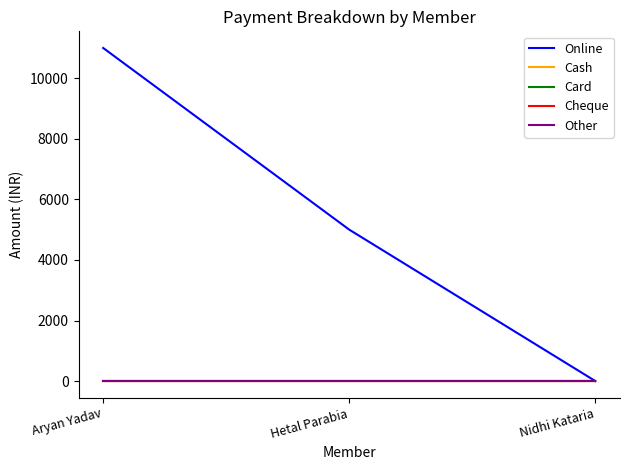

Is the value of Cash at Nidhi Kataria greater than the value of Other at Aryan Yadav?

No